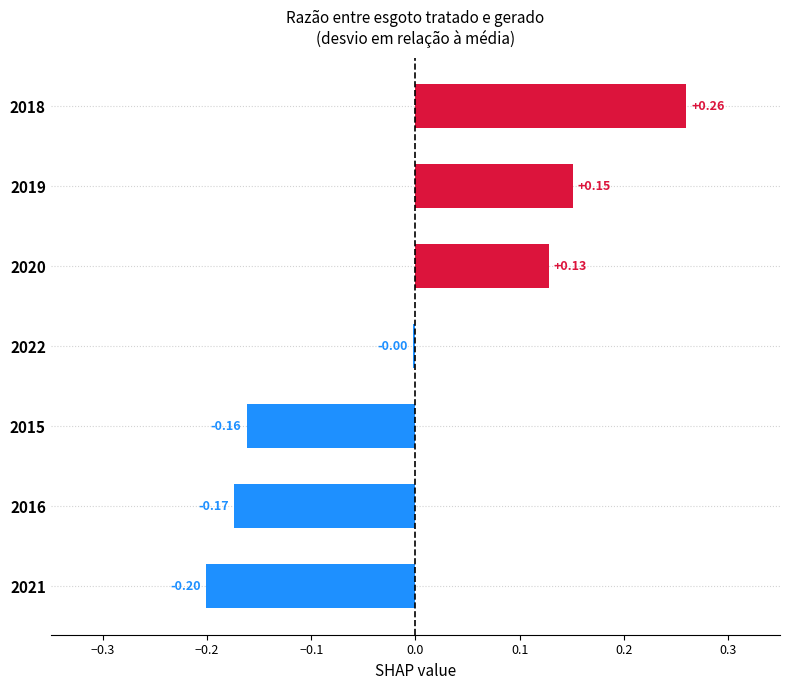

What is the change in value from 2015 to 2018?

+0.4